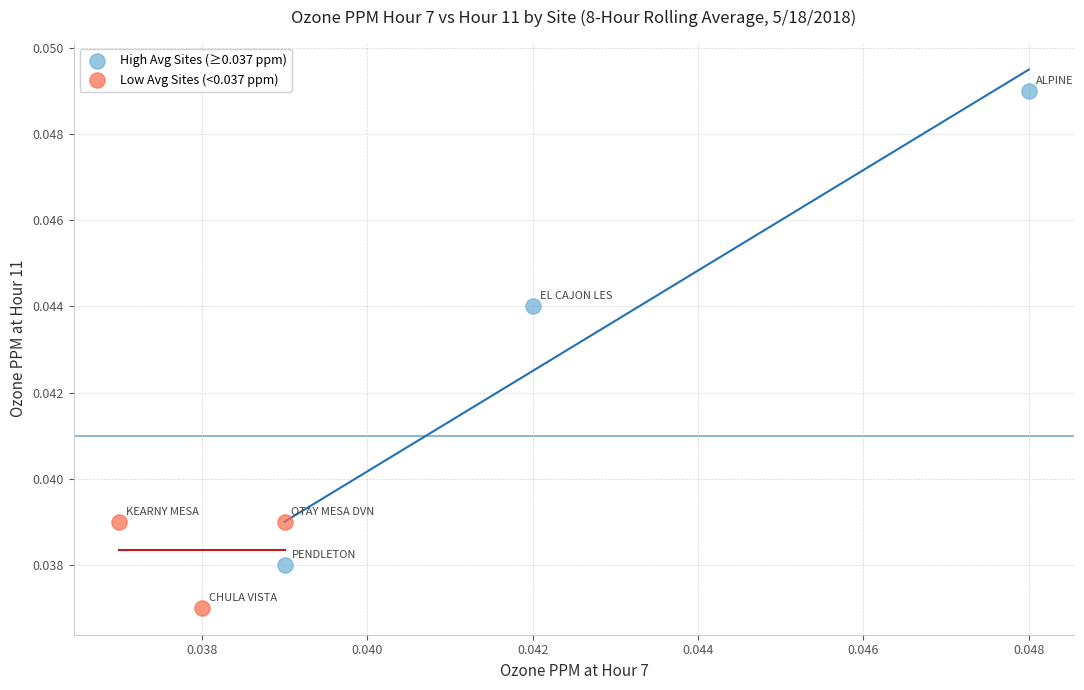

What are all the series names shown in the legend?

High Avg Sites (≥0.037 ppm), Low Avg Sites (<0.037 ppm)